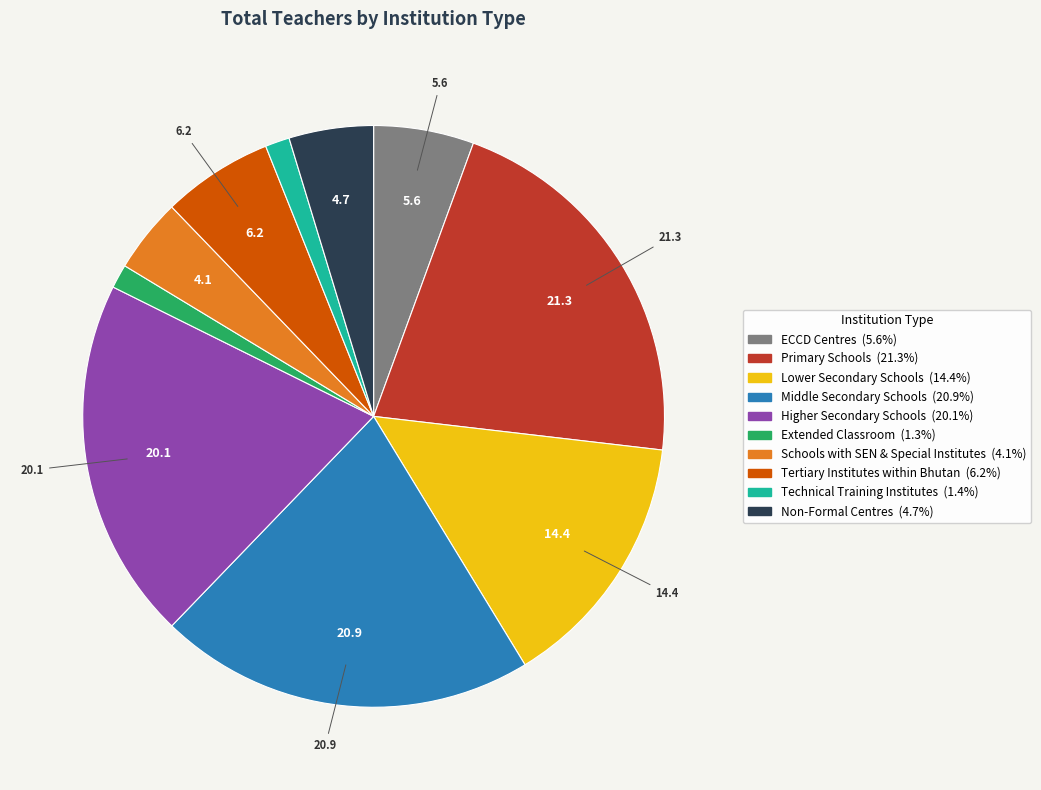

Count the number of slices in the pie.

10